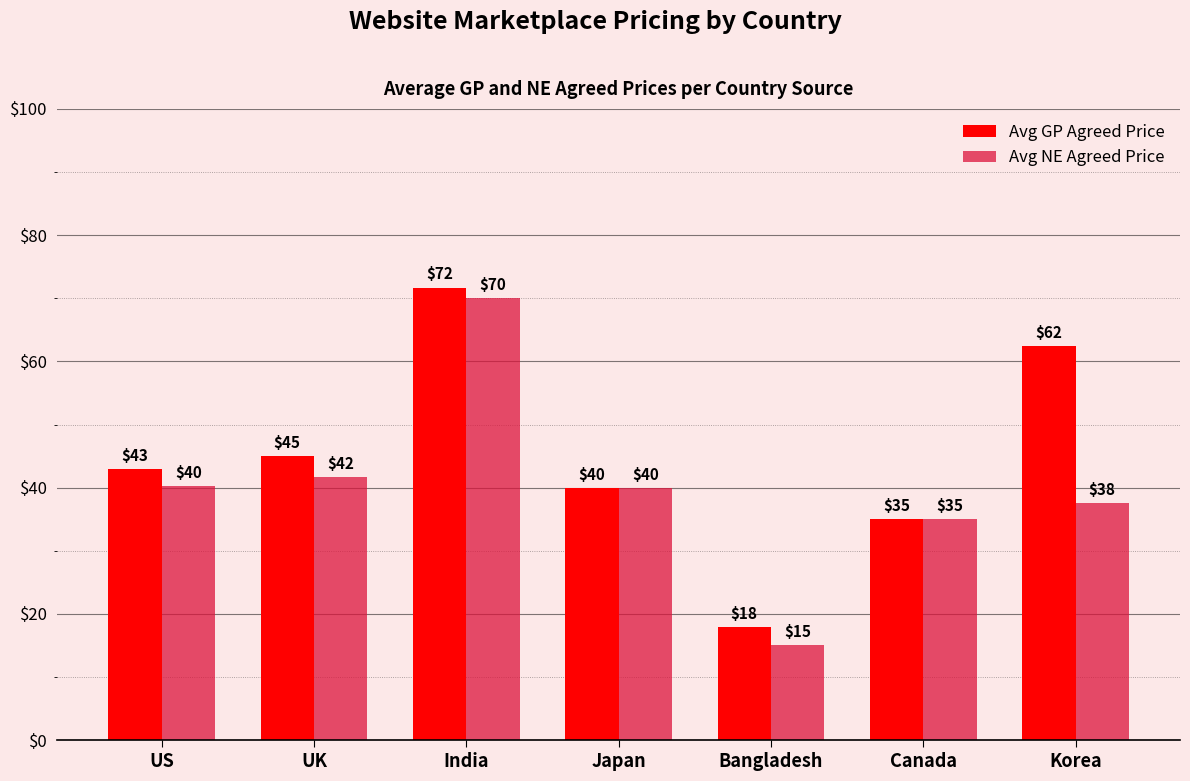

Is it true that Avg NE Agreed Price equals 15.0 at Bangladesh?

True